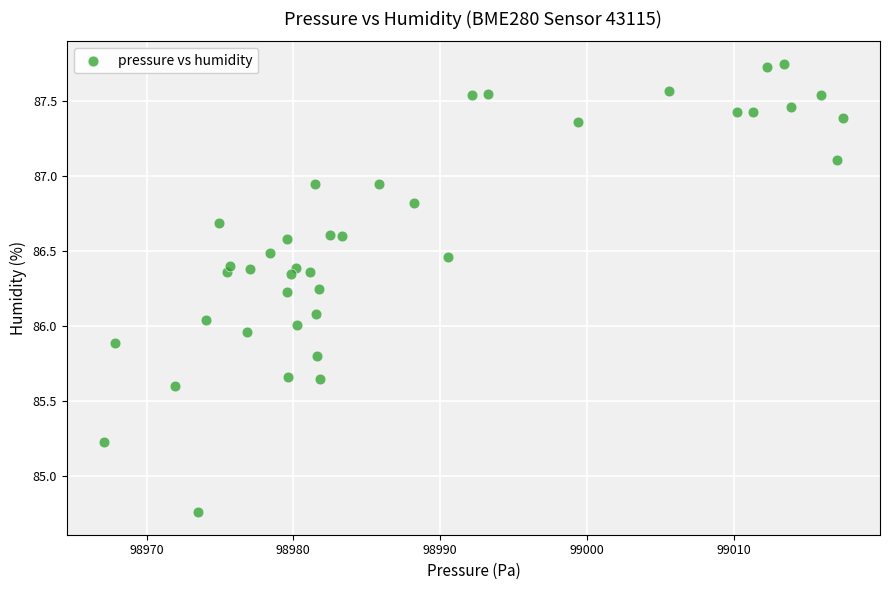

What is the range of X values (max minus min)?

50.4